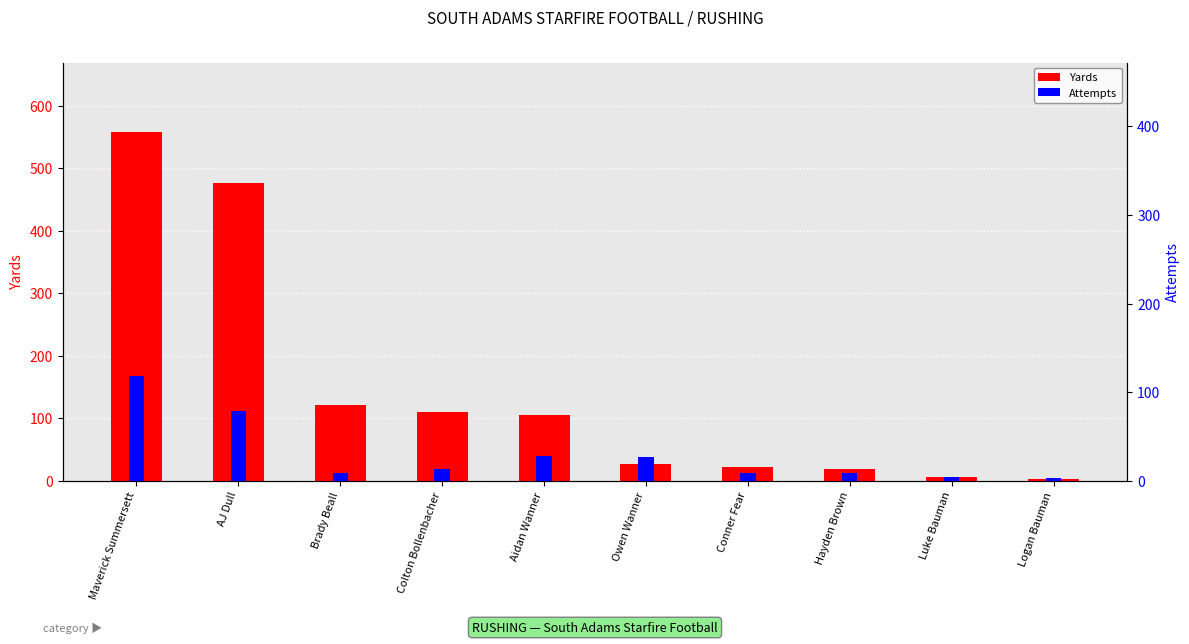

Reading left to right, extract all data points from this chart.

Yards: Maverick Summersett=558	AJ Dull=476	Brady Beall=121	Colton Bollenbacher=111	Aidan Wanner=106	Owen Wanner=27	Conner Fear=22	Hayden Brown=19	Luke Bauman=6	Logan Bauman=3
Attempts: Maverick Summersett=118	AJ Dull=79	Brady Beall=9	Colton Bollenbacher=14	Aidan Wanner=28	Owen Wanner=27	Conner Fear=9	Hayden Brown=9	Luke Bauman=5	Logan Bauman=3